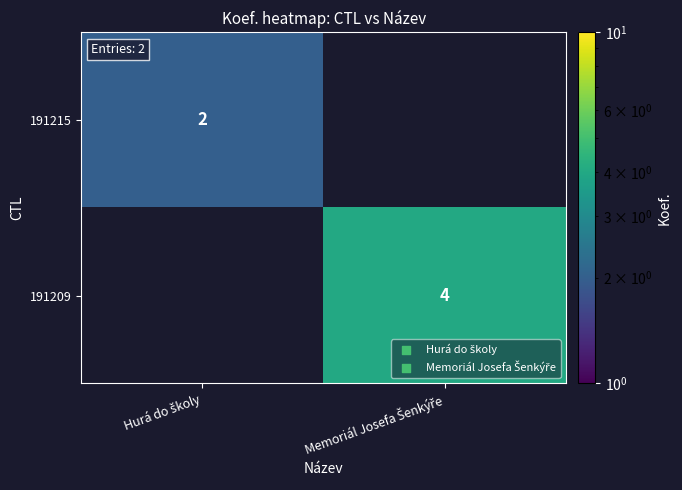

At how many categories does at least one series exceed 3?

1